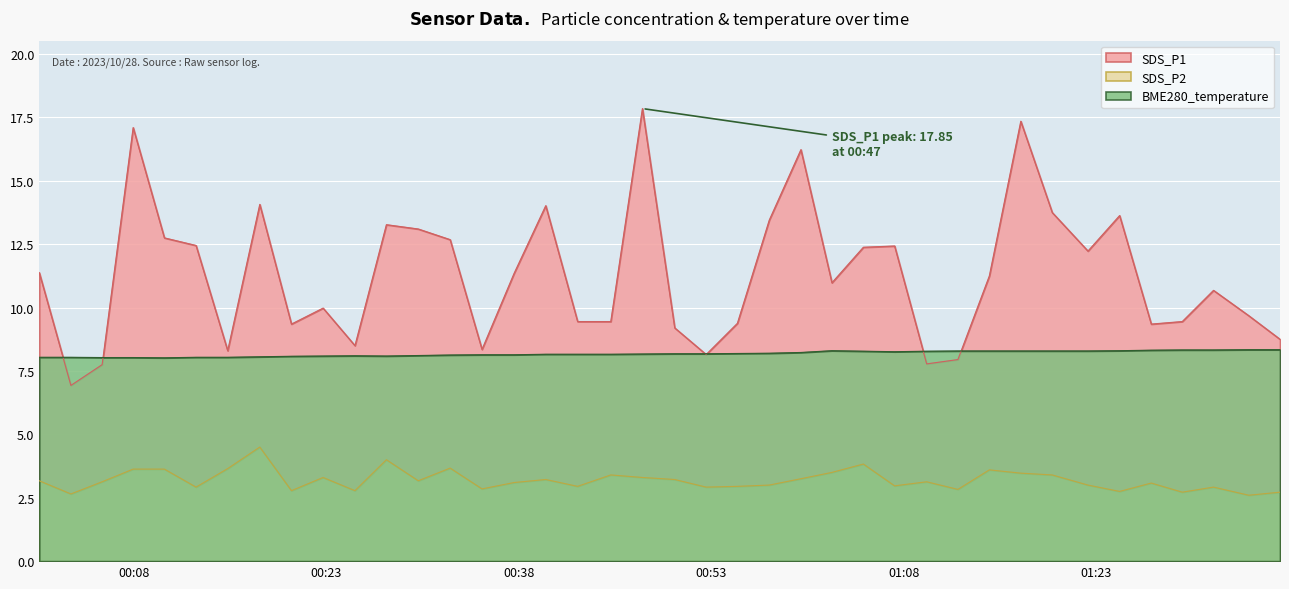

What is the difference between the SDS_P2 values at 2023/10/28 01:19:34 and 2023/10/28 00:35:08?

0.5